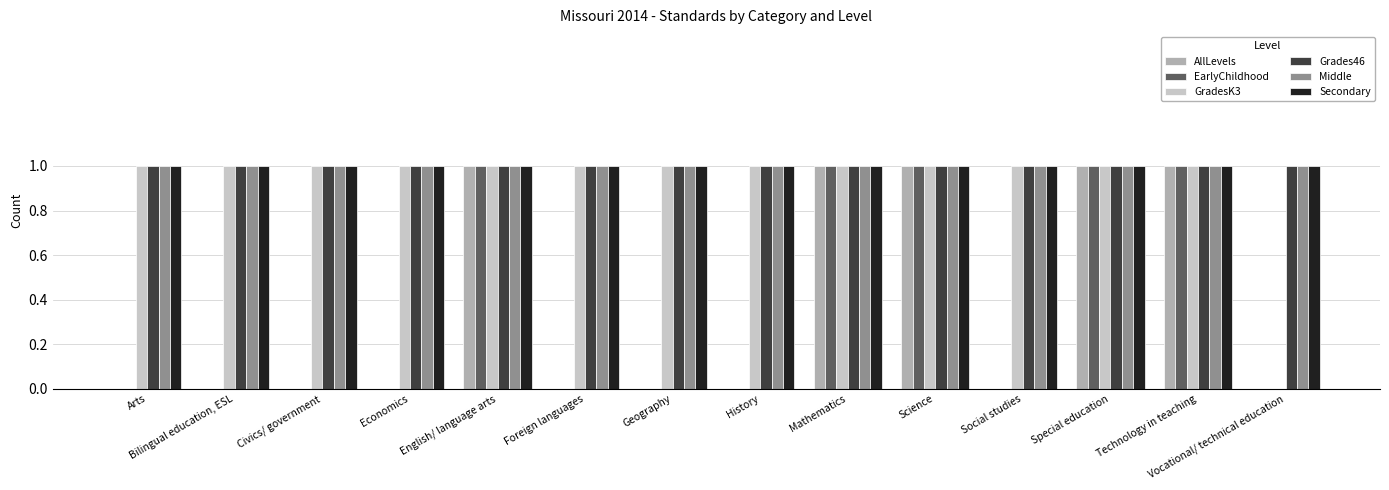

Read the EarlyChildhood value at English/ language arts.

1